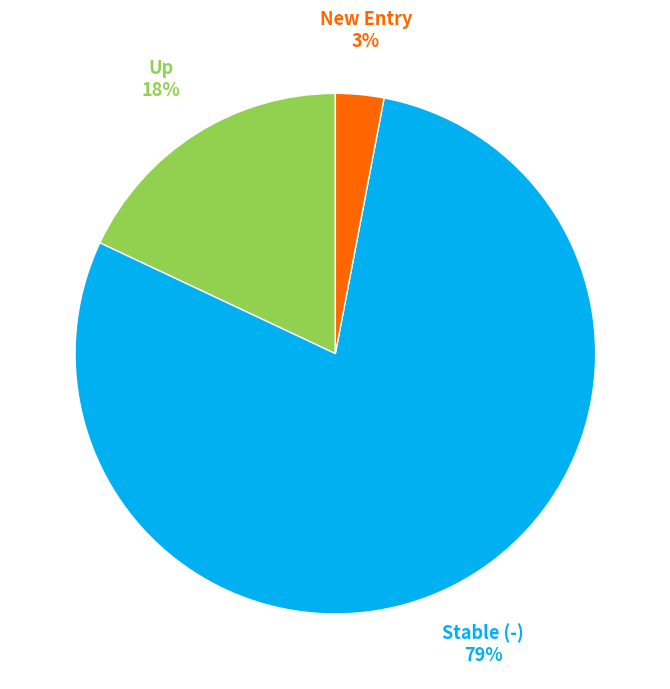

How many segments does this pie chart have?

3